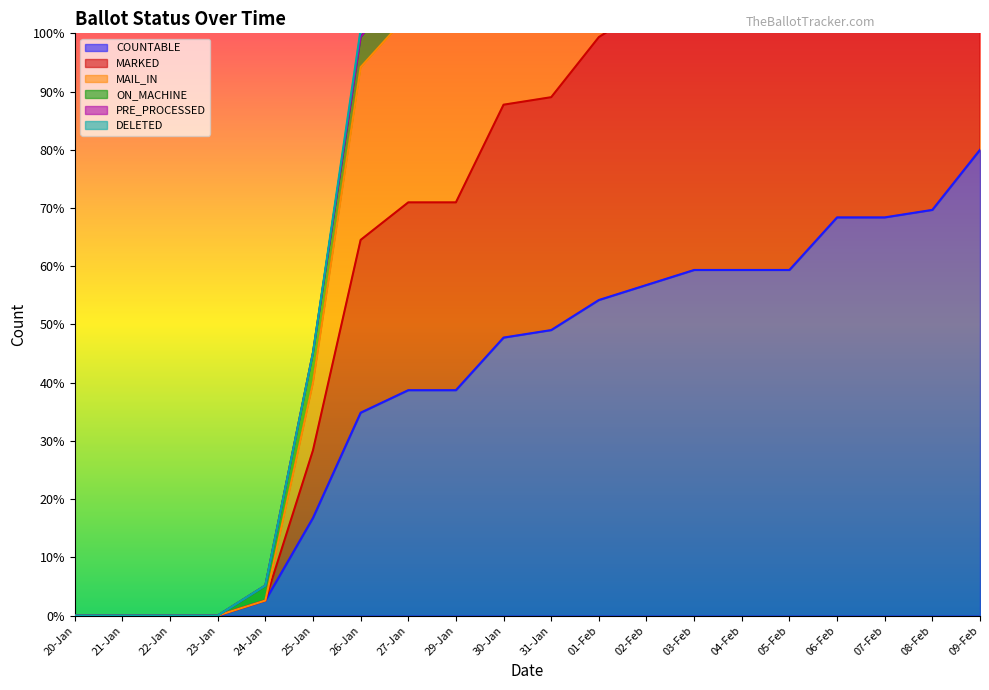

True or false: COUNTABLE has a value of 36.5 at 06-Feb.

False